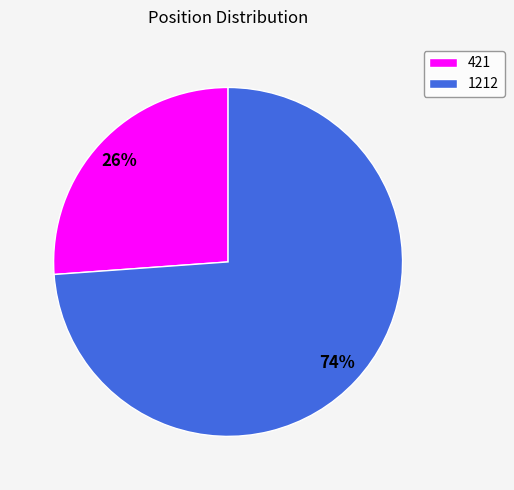

Which category has the smallest portion of the pie?

421